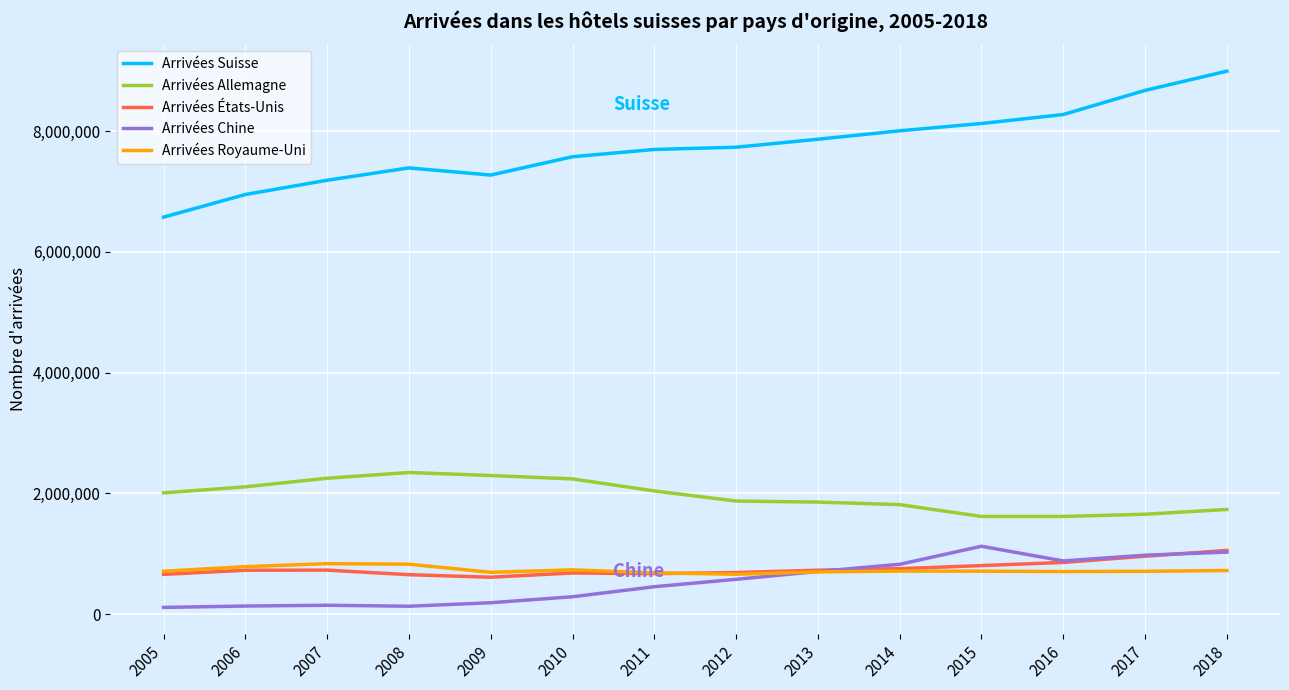

What is the average value of the Arrivées États-Unis series?

753847